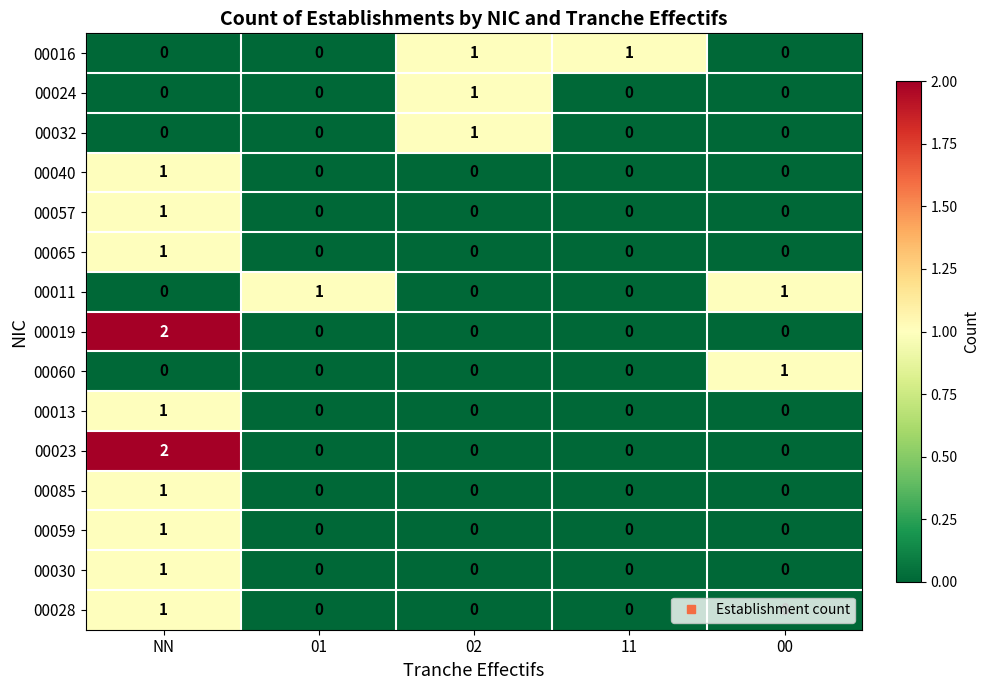

How many 00032 values are between 0 and 1?

5